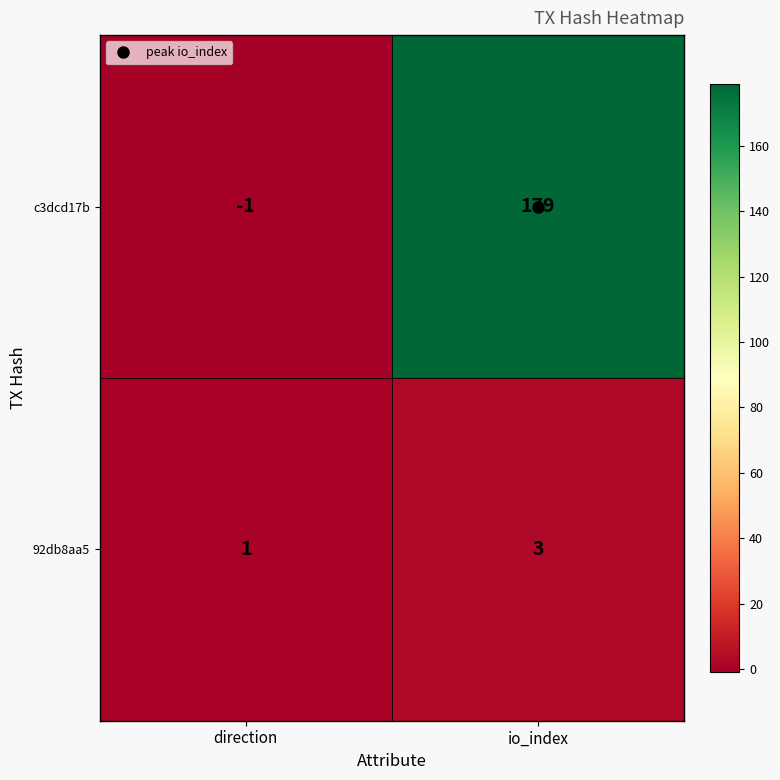

What is the sum of the 92db8aa5 values at direction and io_index?

4